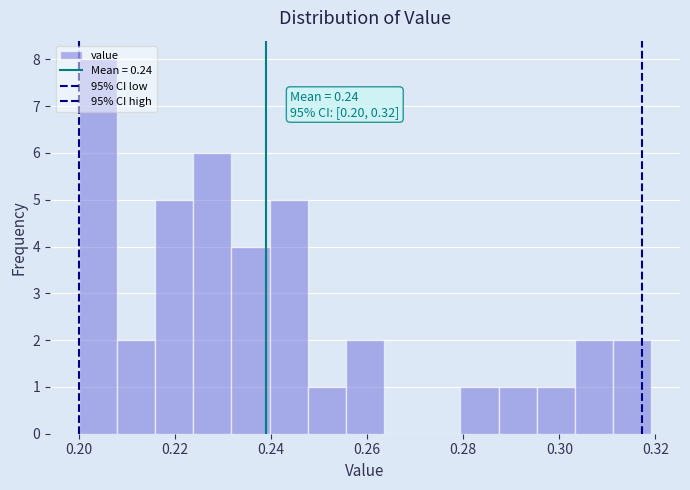

Read against the x-axis, roughly where is the centre of the tallest bar?

0.204